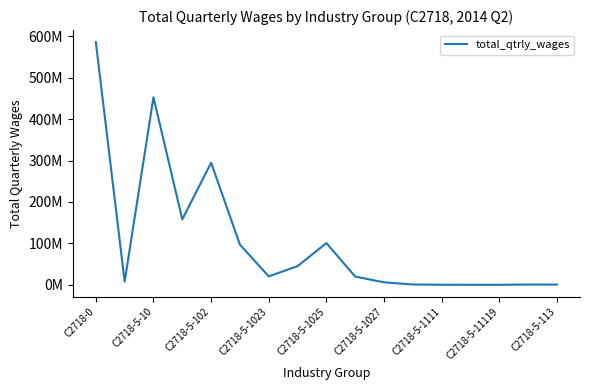

What is the sum of all values?

1789589572